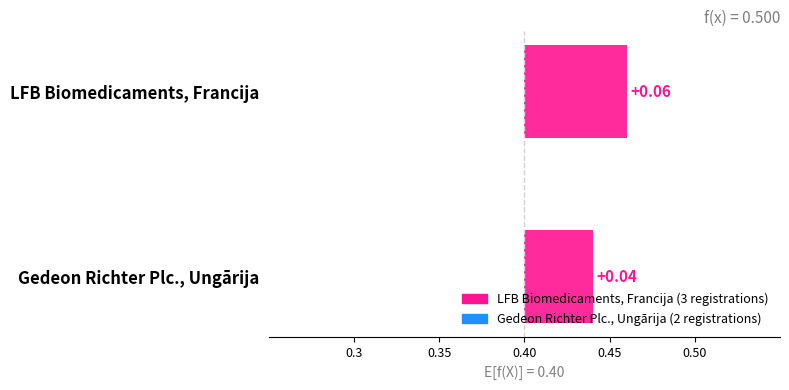

What is the ratio of the value at LFB Biomedicaments, Francija to the value at Gedeon Richter Plc., Ungārija?

1.5